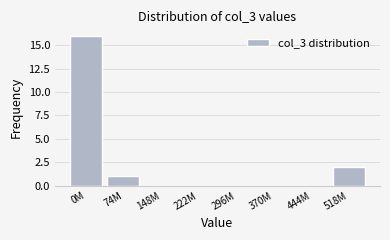

Reading left to right, extract all data points from this chart.

0M=16	74M=1	148M=0	222M=0	296M=0	370M=0	444M=0	518M=2